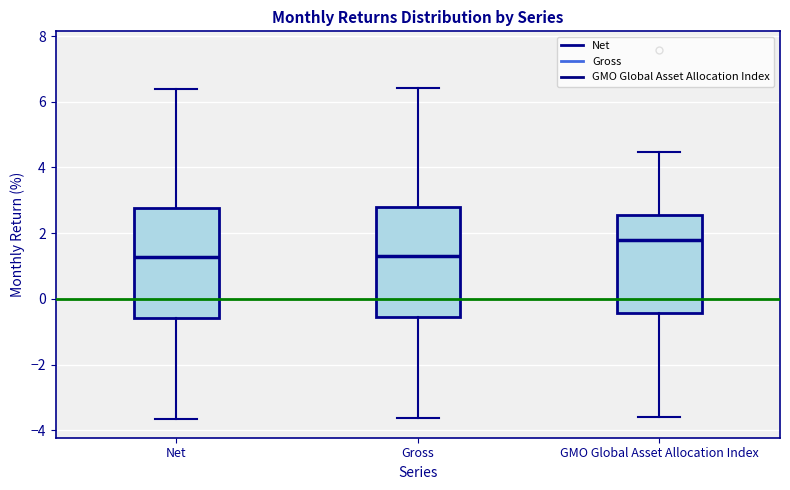

Reading left to right, transcribe this box plot: for each box, give where its median line is, the range the box spans, and where its two whiskers end, as read against the y-axis. The values are not printed on the chart, so give them approximately, as read against the axis.

Net: median 1.2, box -0.6 to 2.8, whiskers -3.6 to 6.4
Gross: median 1.4, box -0.6 to 2.8, whiskers -3.6 to 6.4
GMO Global Asset Allocation Index: median 1.8, box -0.4 to 2.6, whiskers -3.6 to 4.4